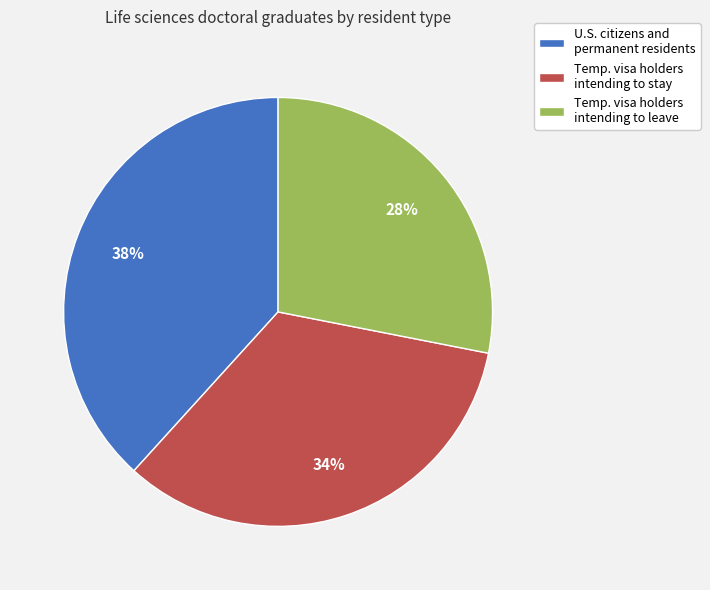

The Temp. visa holders intending to stay slice represents 34% of the pie. True or false?

True